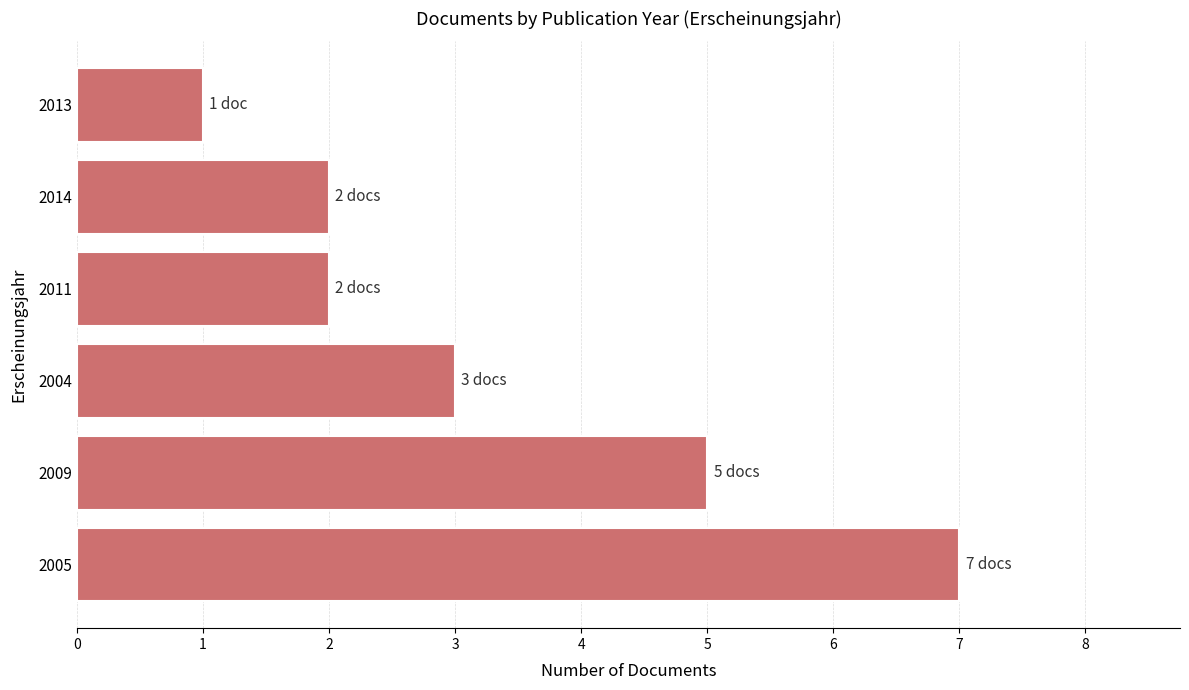

What is the difference between the values at 2014 and 2005?

5